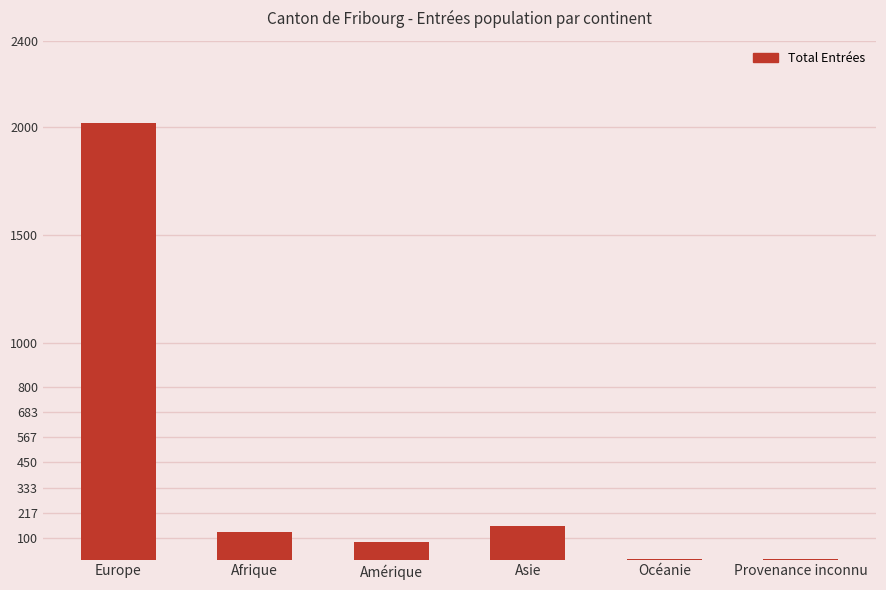

Read the value at Asie, to the nearest 50.

150